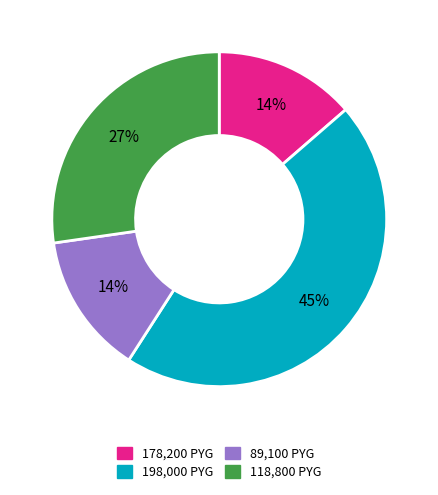

Is there a majority slice in this chart?

No